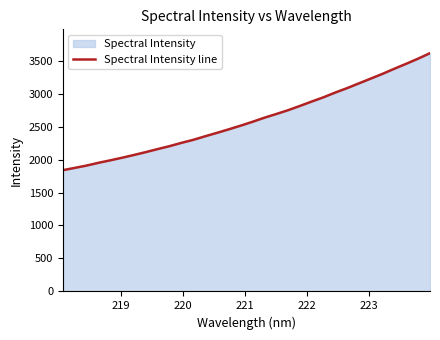

What is the smallest value displayed?

1838.7